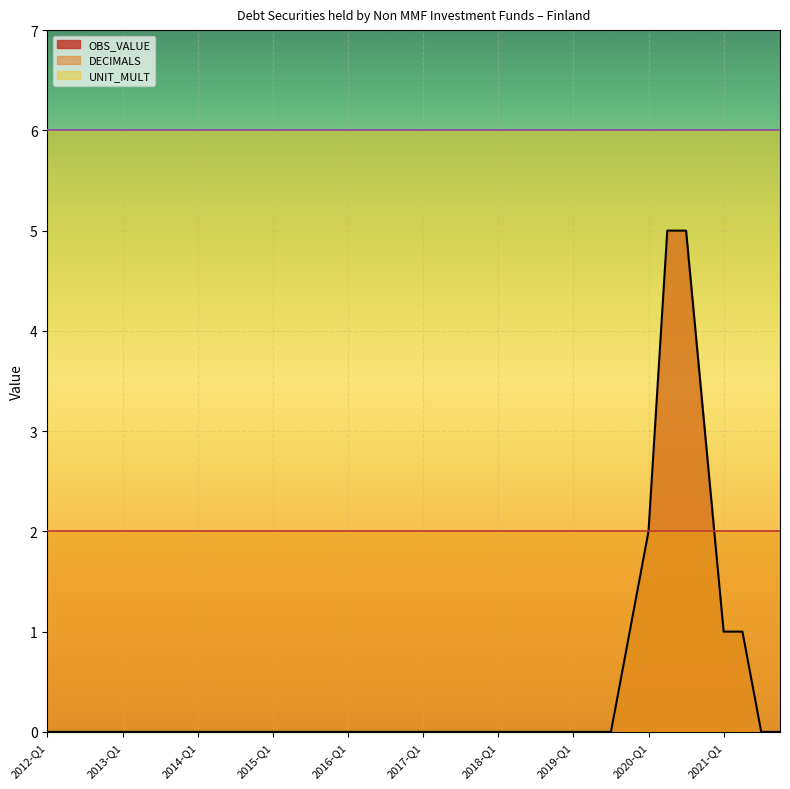

Does the chart display data point markers on the line(s)?

No